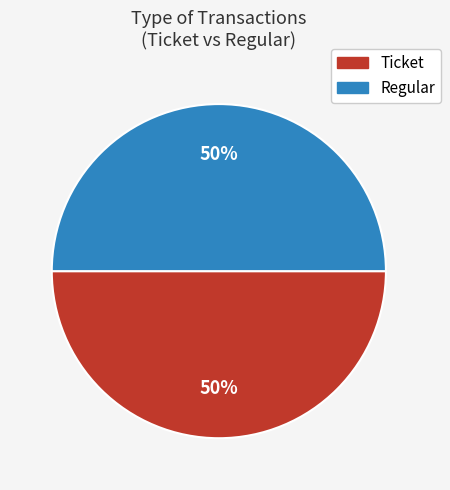

To the nearest percent, what is the average slice percentage?

50%